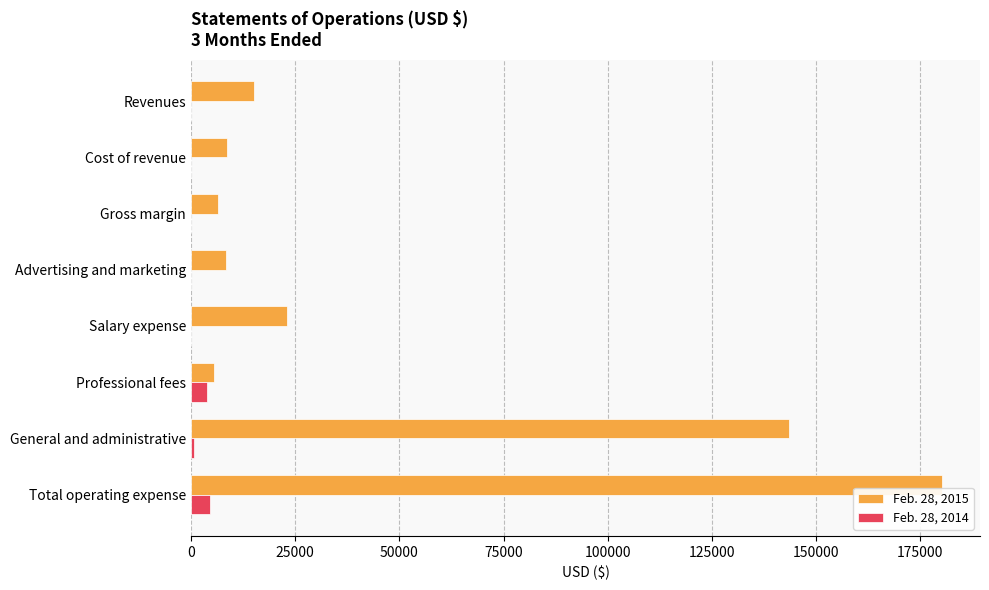

Which series has the largest total across all categories?

Feb. 28, 2015